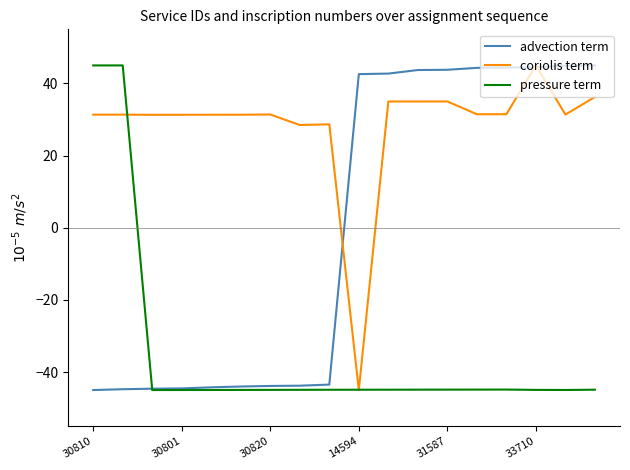

What is the highest value of the coriolis term series?

45.0